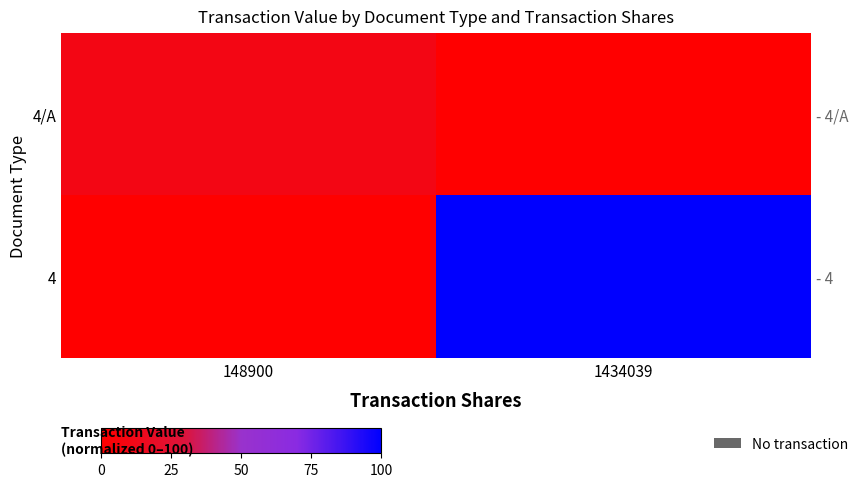

At how many categories does at least one series exceed 87?

1